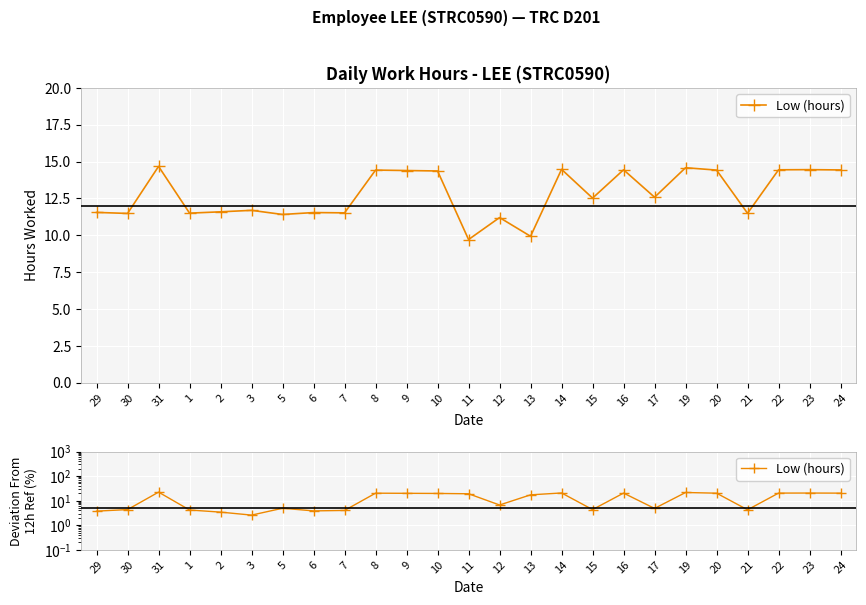

How many points are higher than both their immediate neighbors (excluding endpoints)?

7